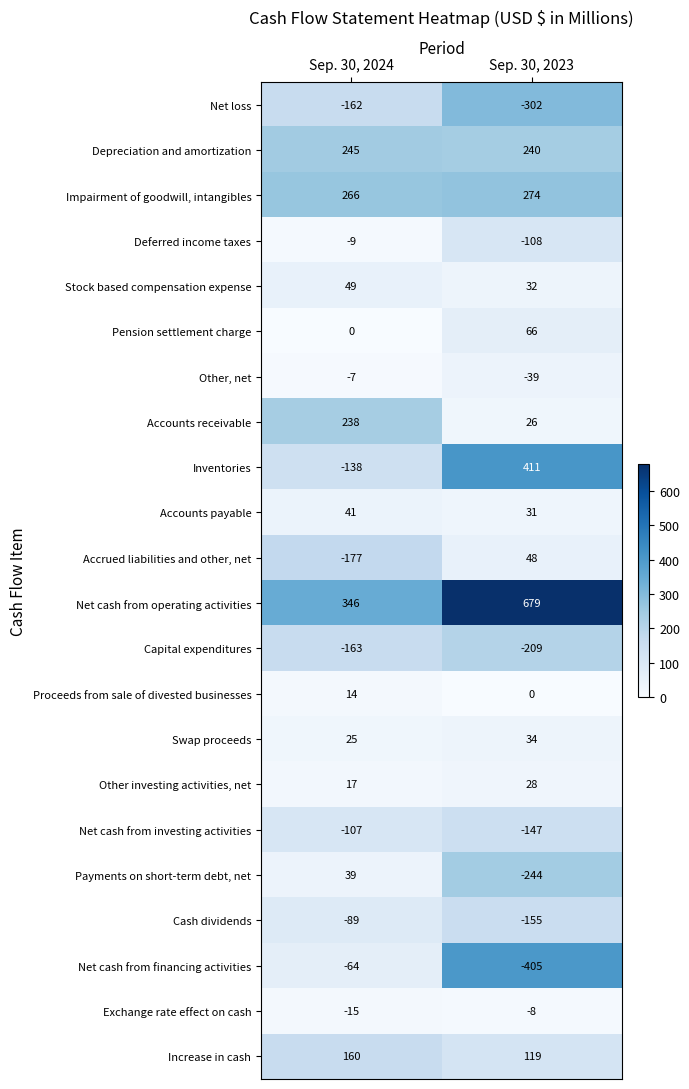

How many series are shown in this chart?

22